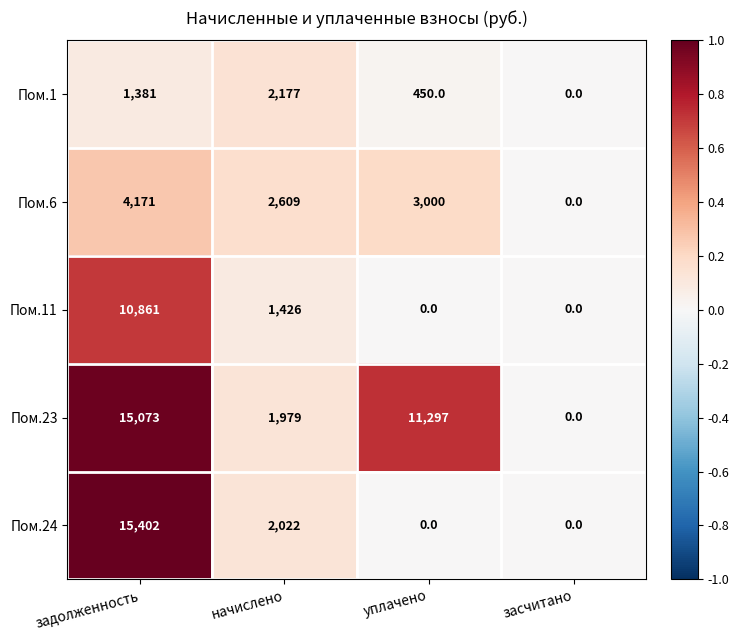

List the series in order of their peak value, highest first.

Пом.24, Пом.23, Пом.11, Пом.6, Пом.1